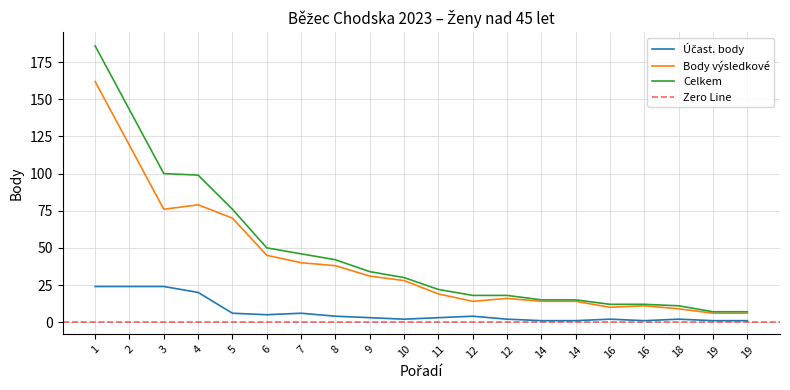

In Body výsledkové, how many points are lower than both neighbors (excluding endpoints)?

3